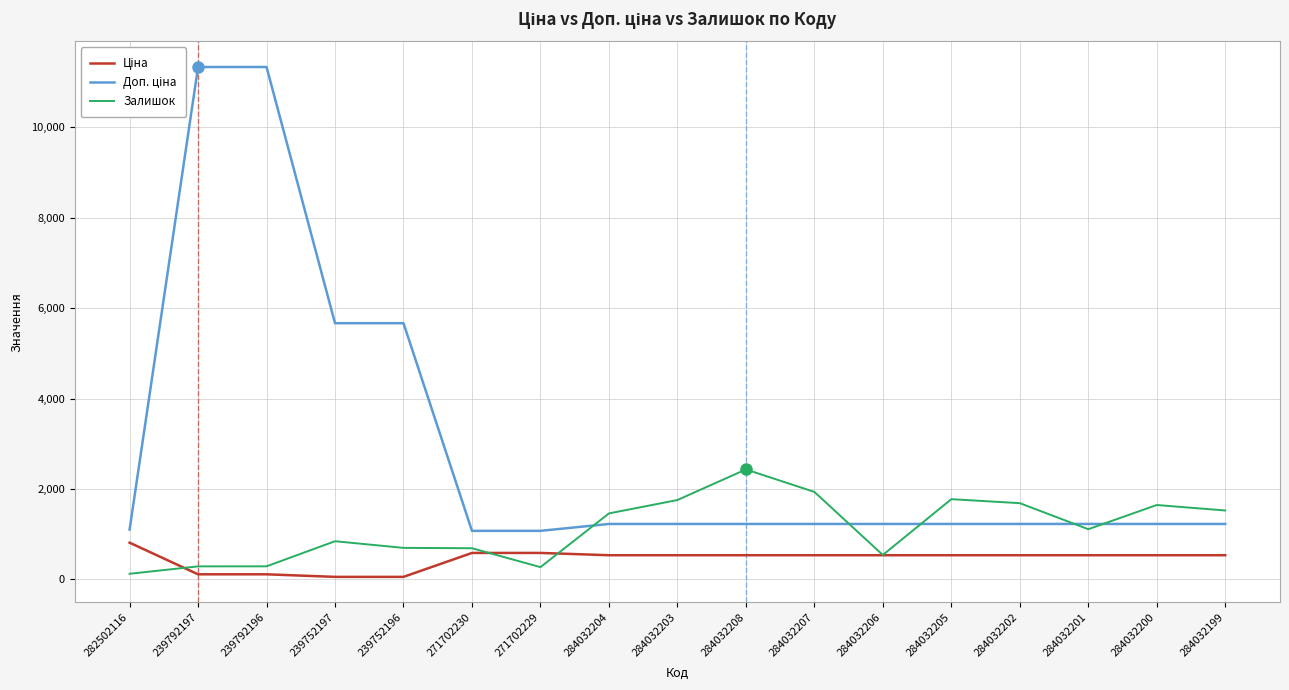

What is the total value across all series at 284032204?

3222.6